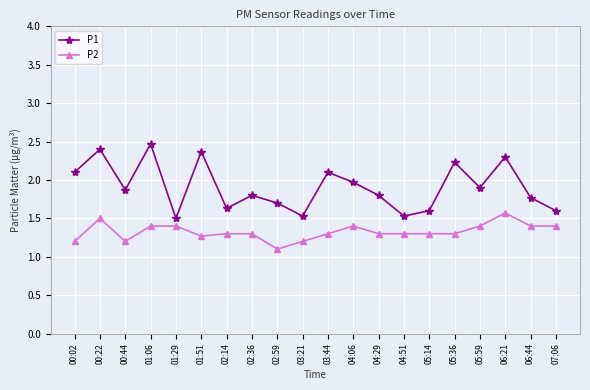

Which category has the highest value in the P2 series?

06:21